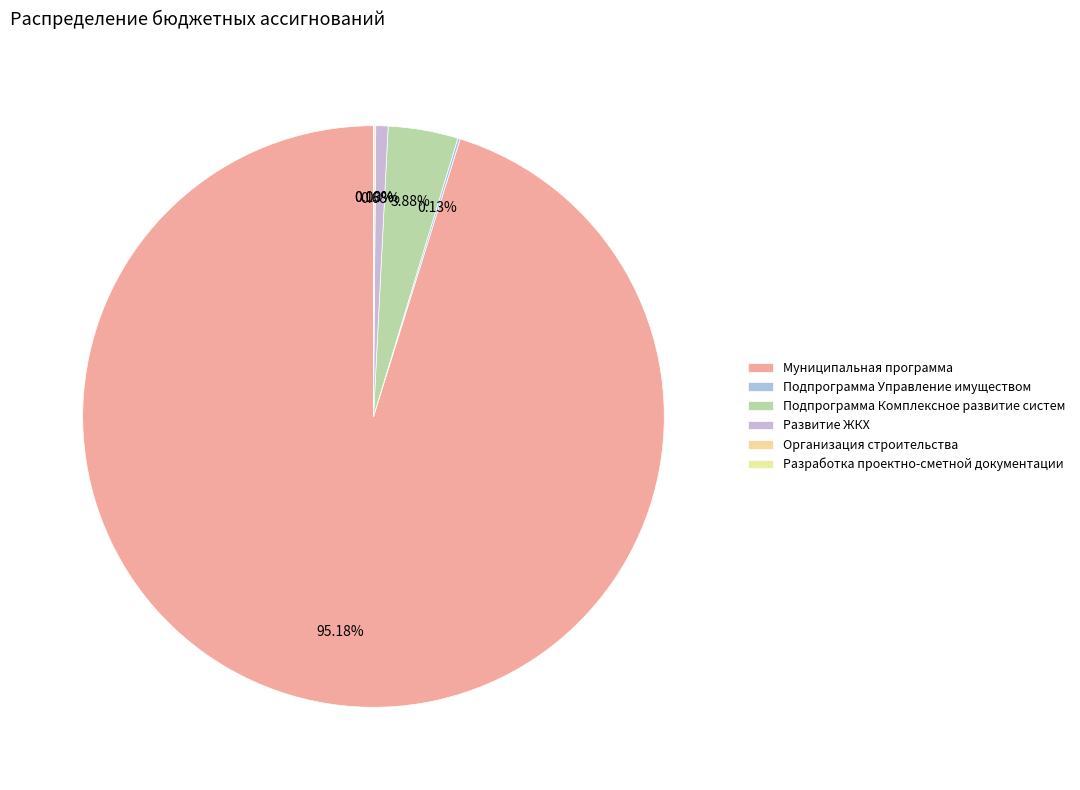

Count the number of slices in the pie.

6